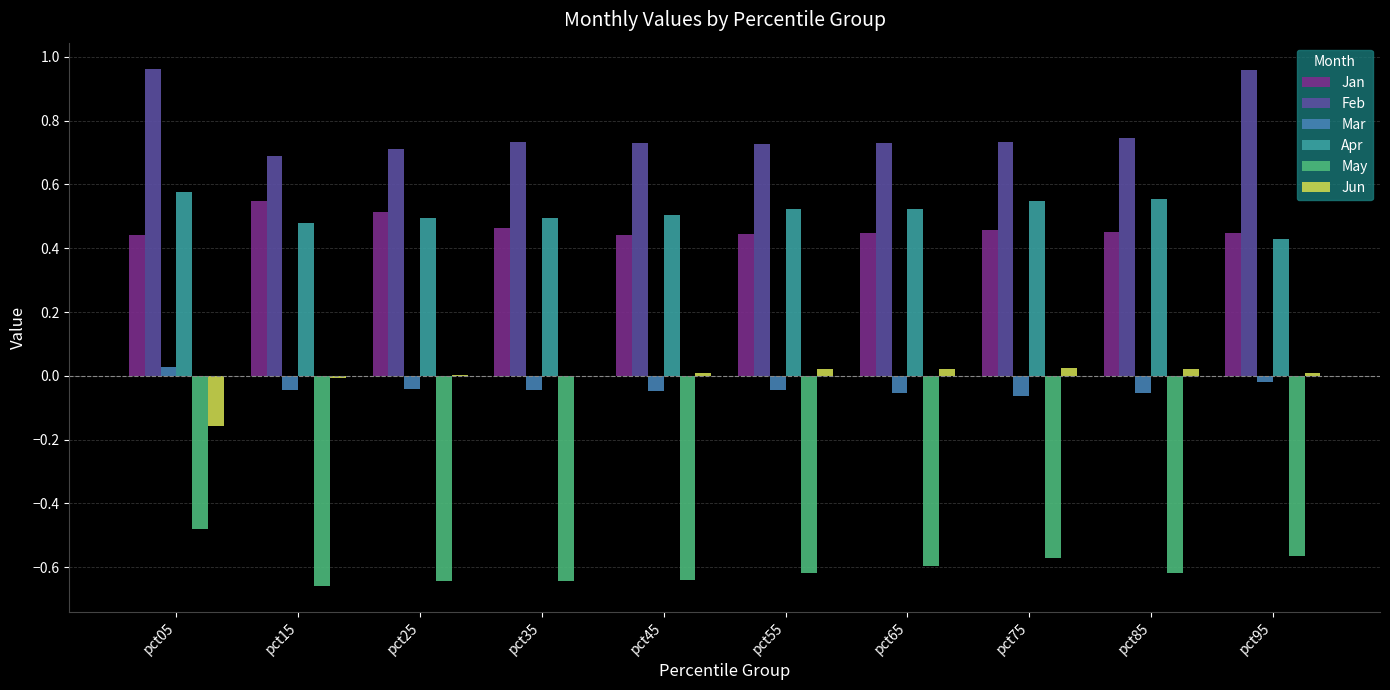

The Jan series shows 0.3 at pct35. True or false?

False